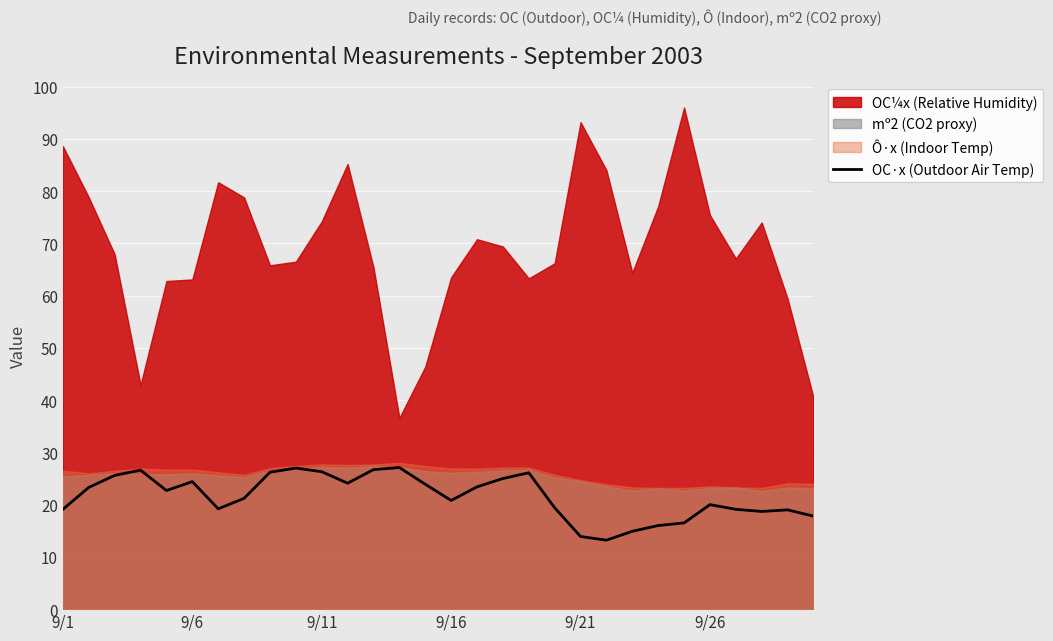

What is the minimum value for OC·x (Outdoor Air Temp)?

13.2